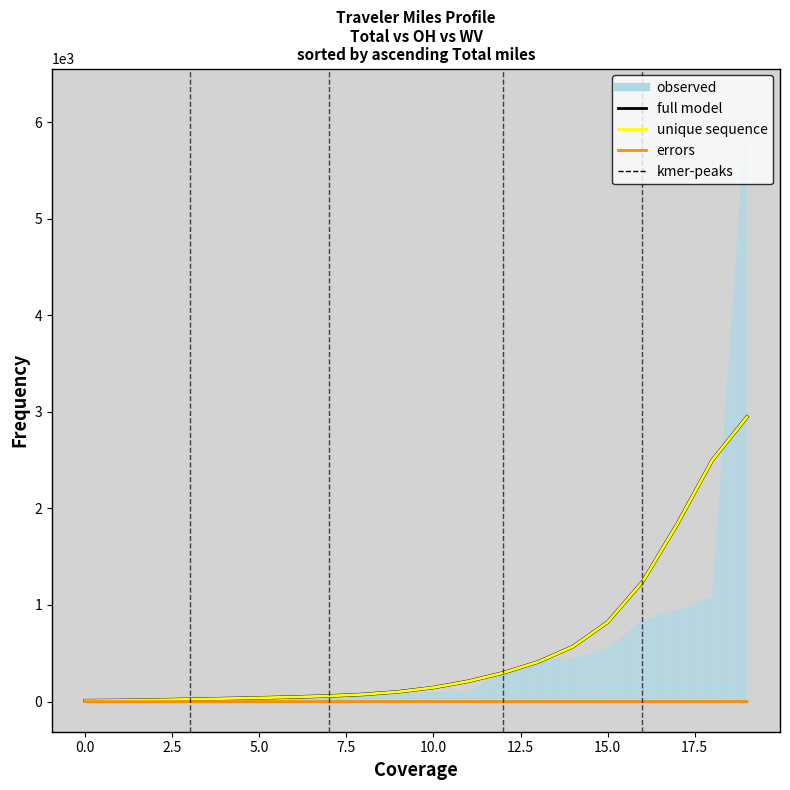

Is the value of unique sequence (OH) at 12 greater than the value of errors (WV) at 10.0?

Yes